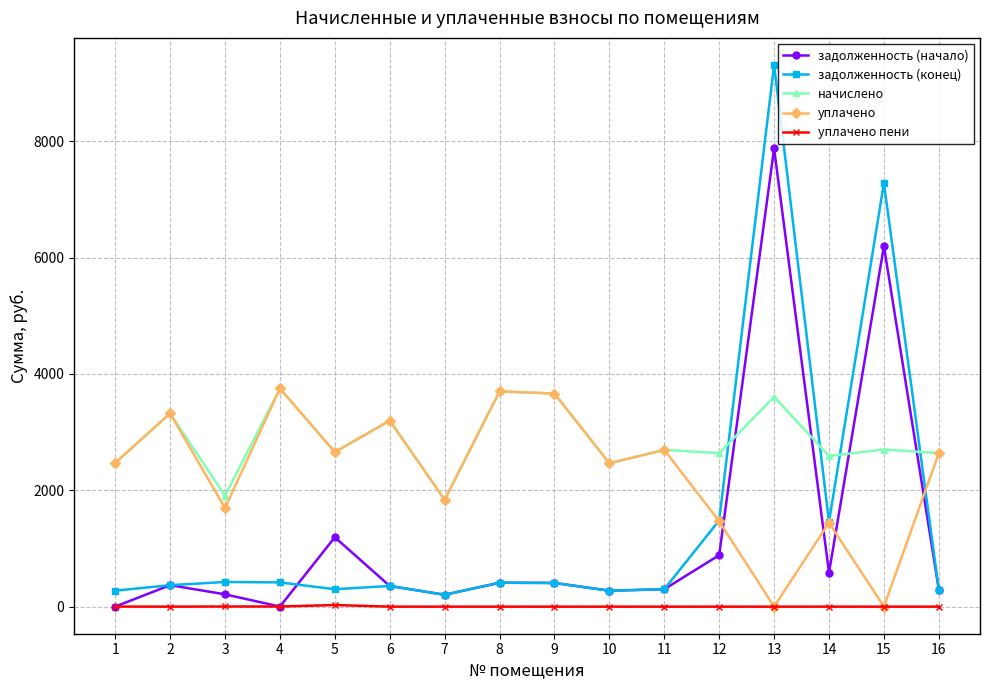

At which category is the sum across all series the highest?

13